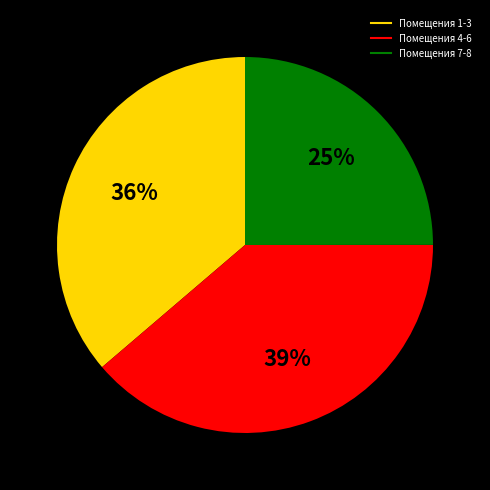

How many segments does this pie chart have?

3